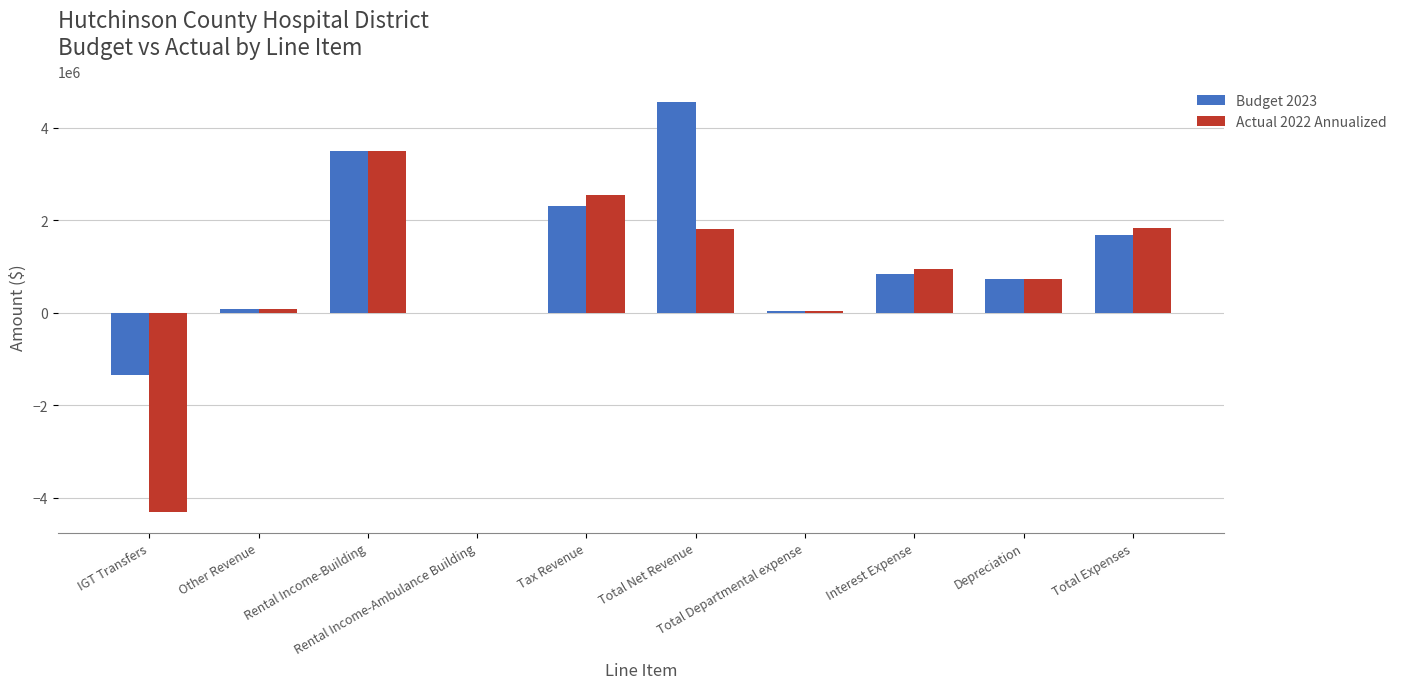

What is the highest value of the Budget 2023 series?

4556465.9